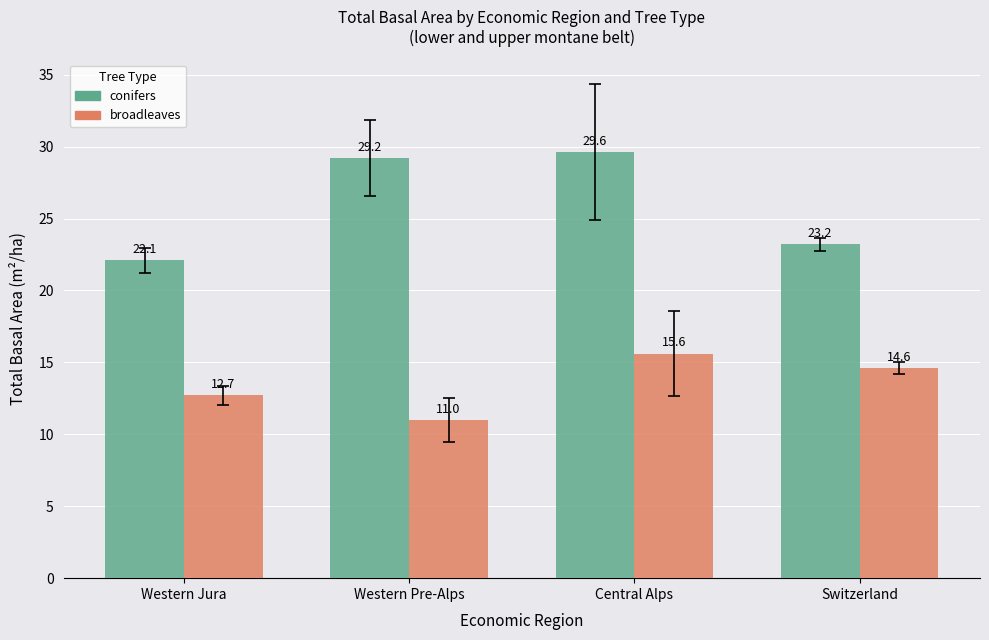

Which series has the widest spread of values?

conifers